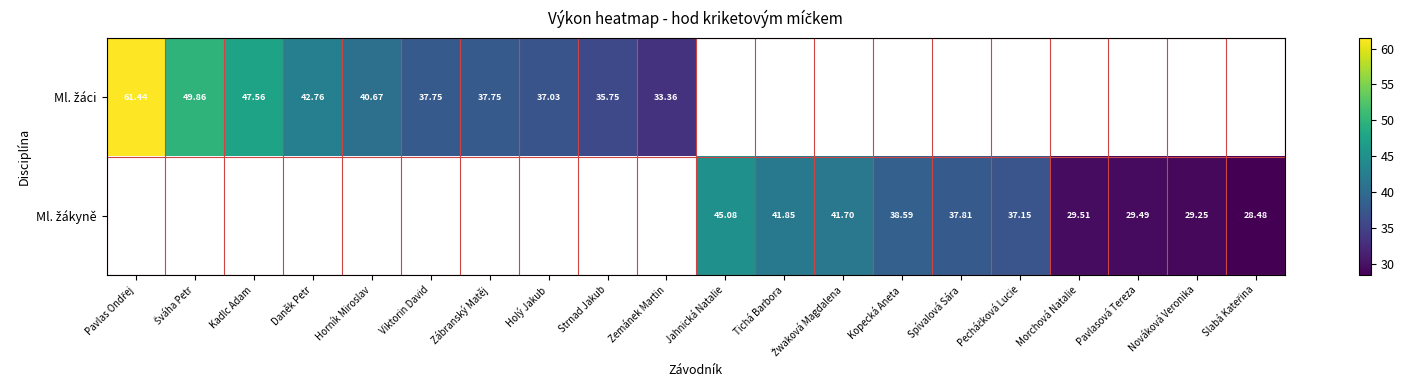

How many series are shown in this chart?

2